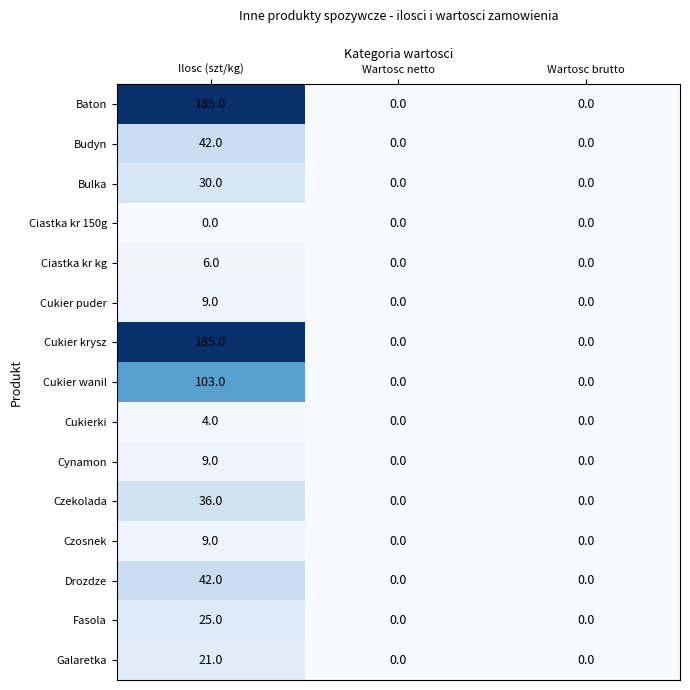

At which category is the sum across all series the highest?

Ilosc (szt/kg)